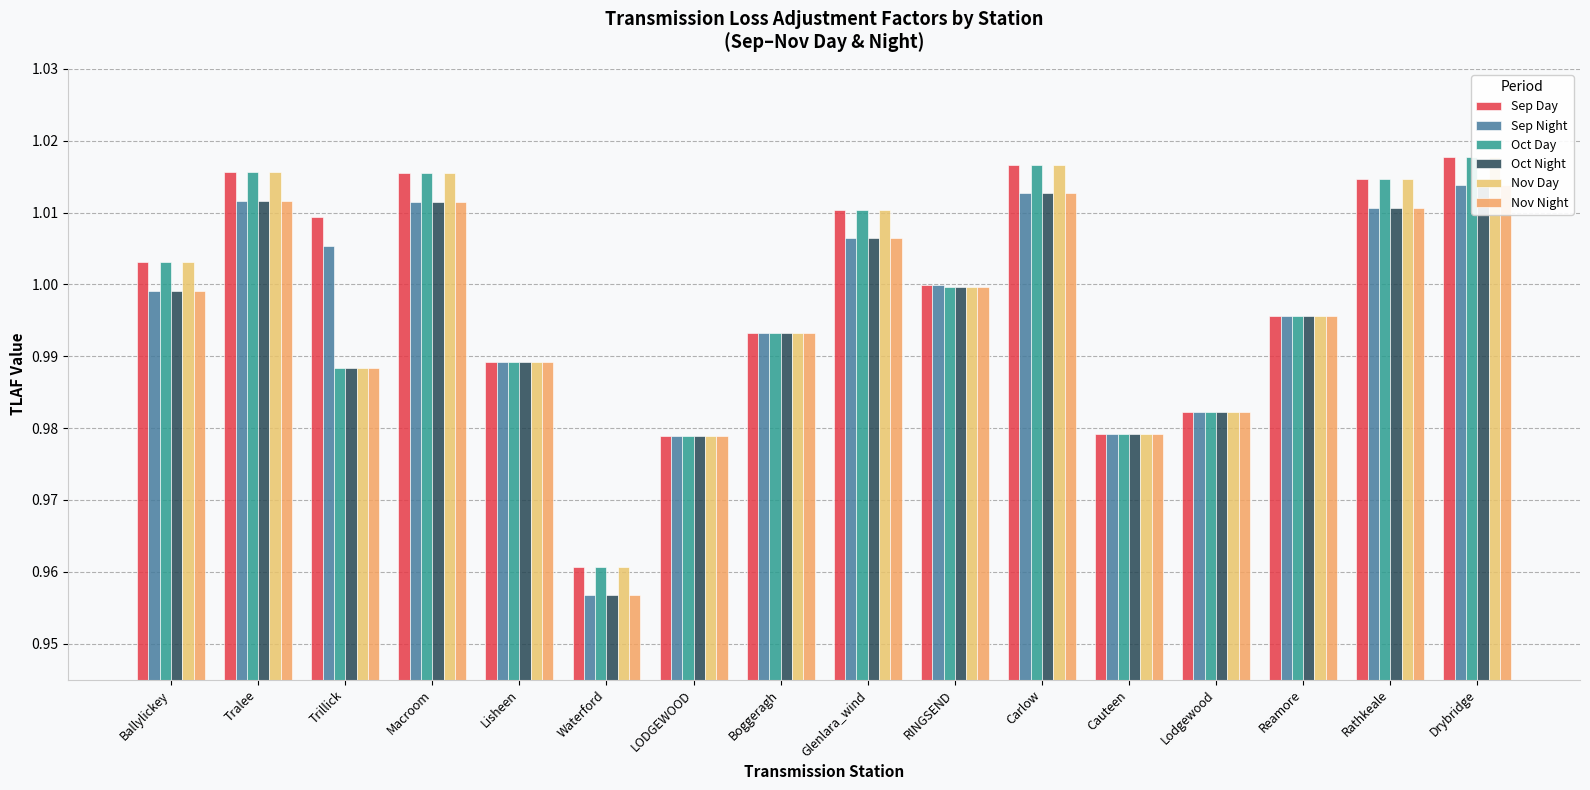

What is the average value of the Sep Night series?

1.0